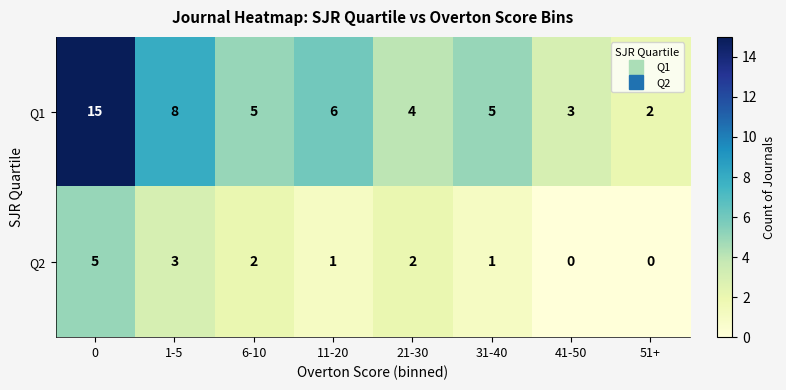

At which label is Q1 closest to 8?

1-5